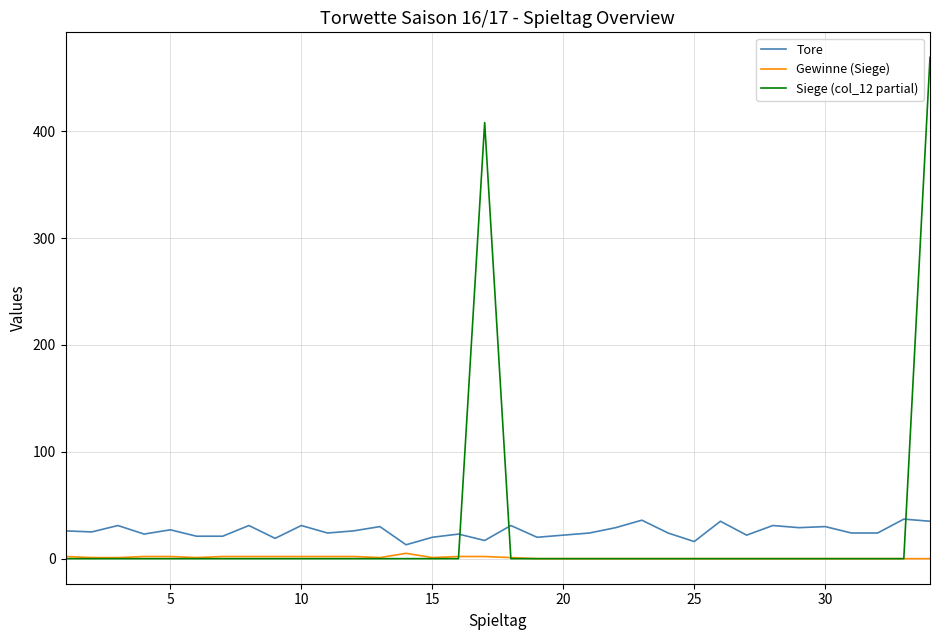

Which series has the widest spread of values?

Siege (col_12 partial)